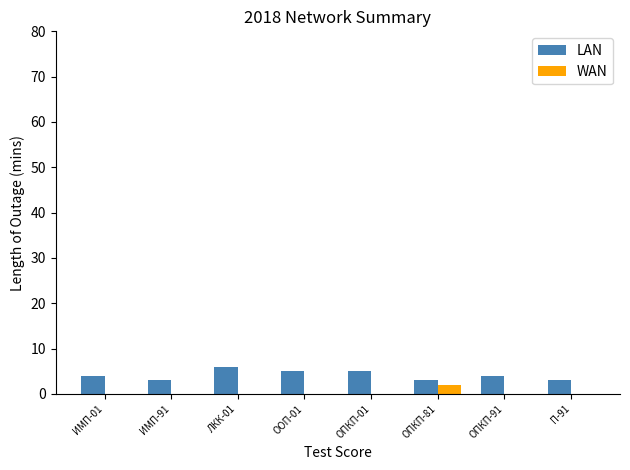

Reading left to right, transcribe all the data shown in this chart.

LAN: 4	3	6	5	5	3	4	3
WAN: 0	0	0	0	0	2	0	0